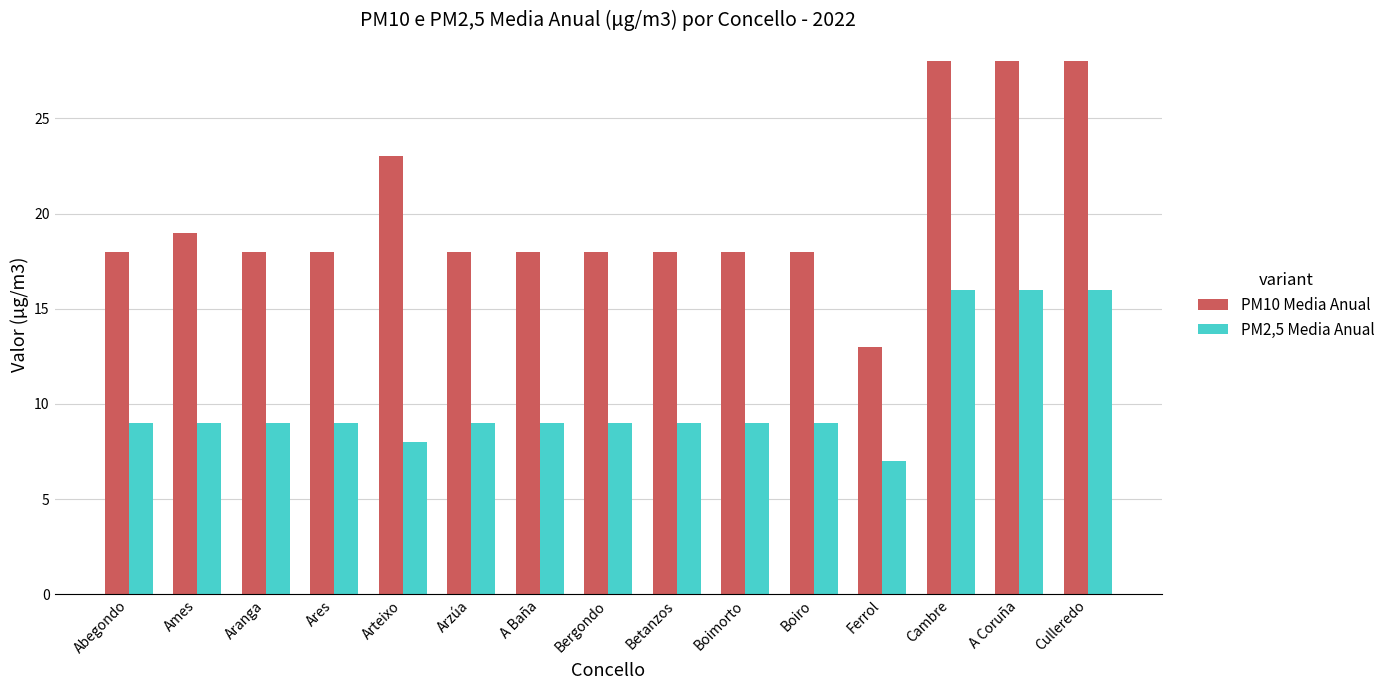

Which series changed the most between Arteixo and Ferrol?

PM10 Media Anual